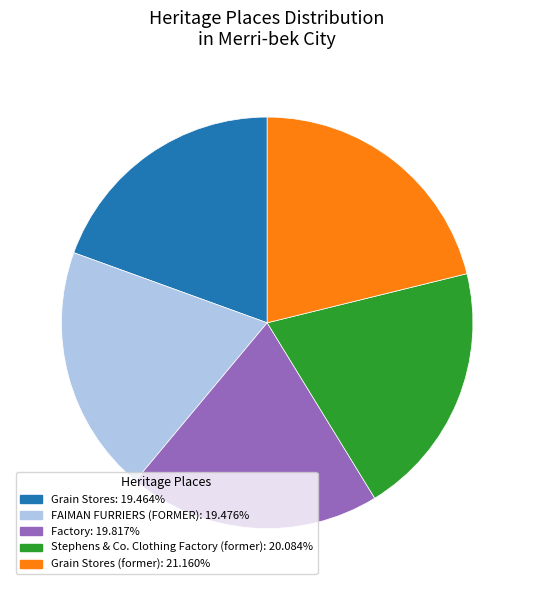

How many slices are in this pie chart?

5